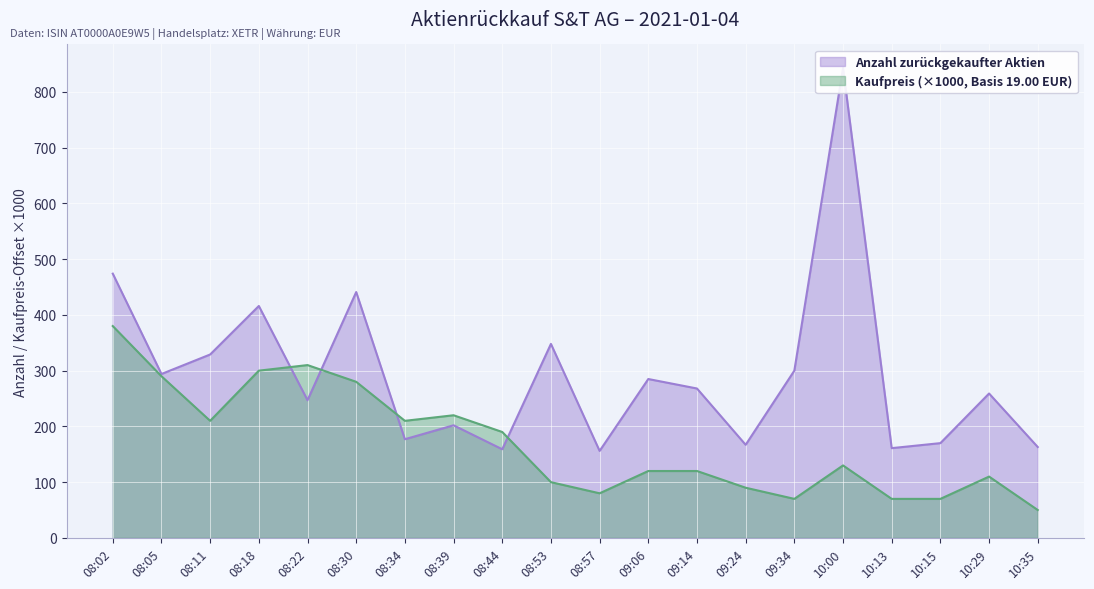

Rank the series by their maximum value, from lowest to highest.

Kaufpreis, Anzahl zurückgekaufter Aktien